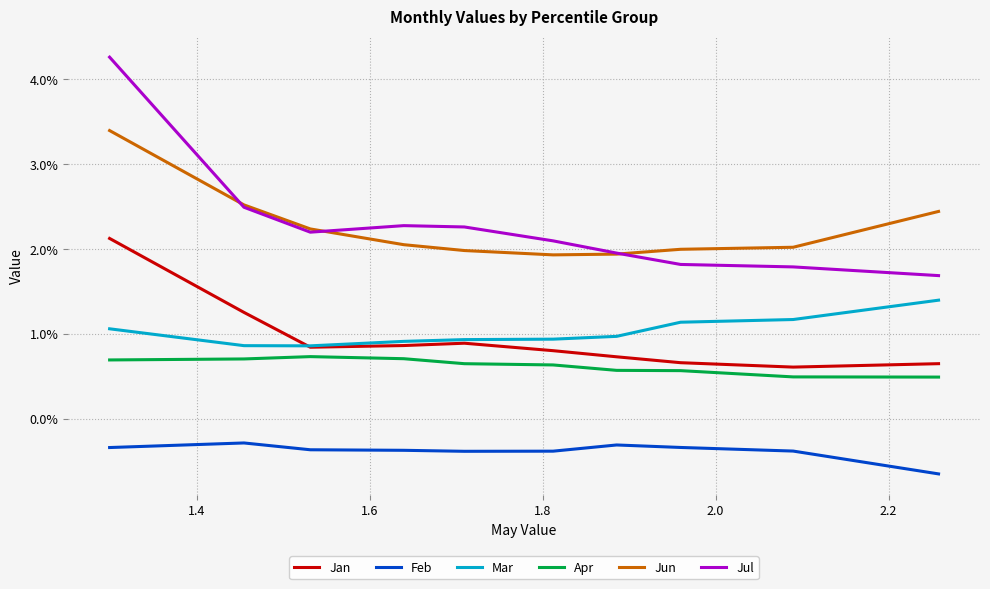

Which series has the largest range (max minus min)?

Jul